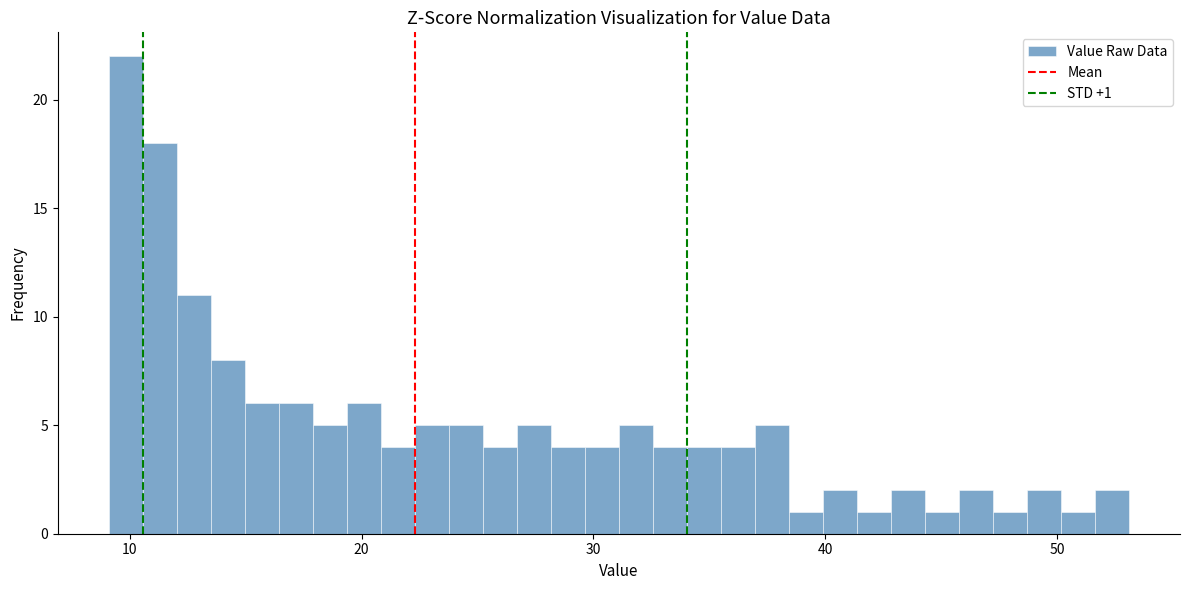

Read against the x-axis, roughly where is the centre of the tallest bar?

10